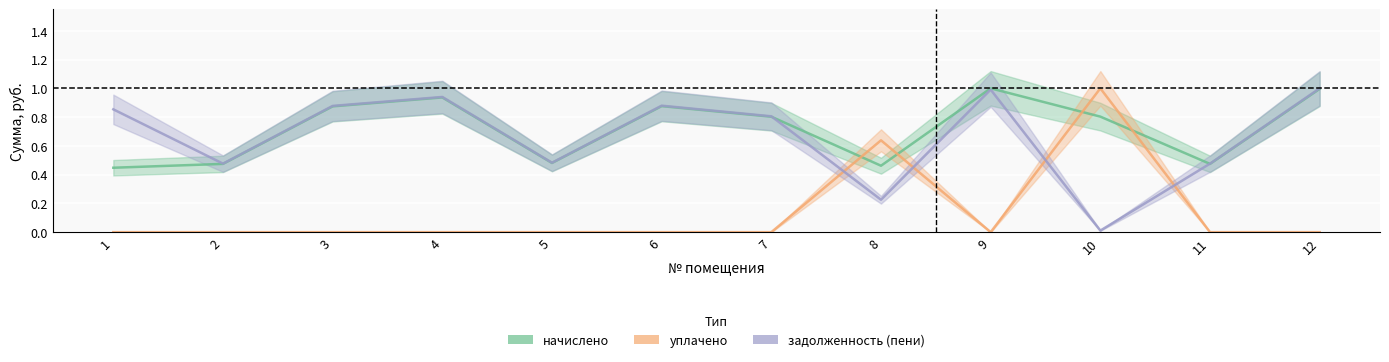

What is the difference between the начислено values at 4 and 3?

0.1